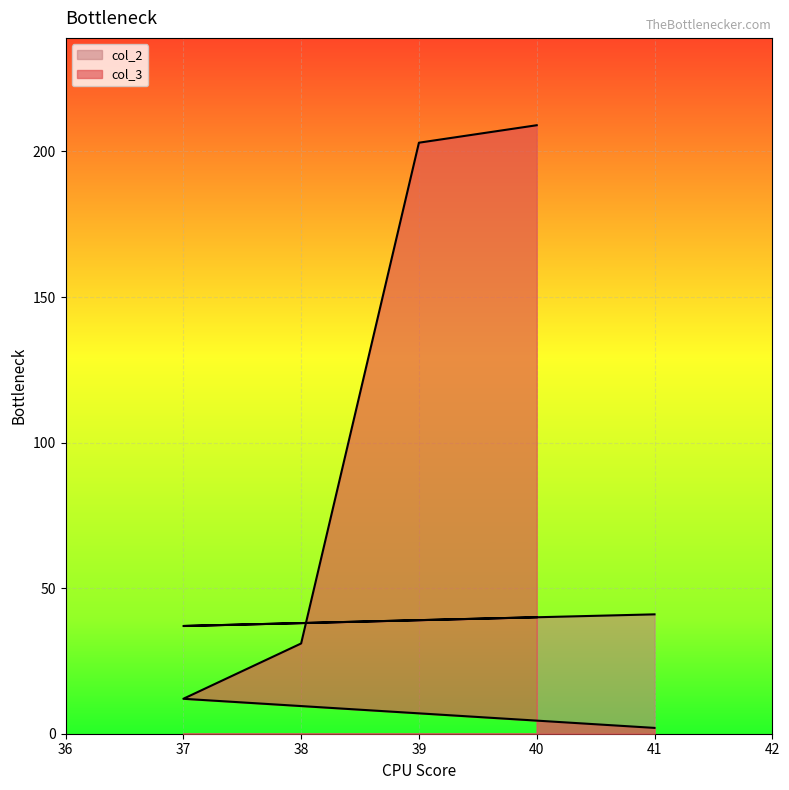

What is the total value across all series at 40?

249